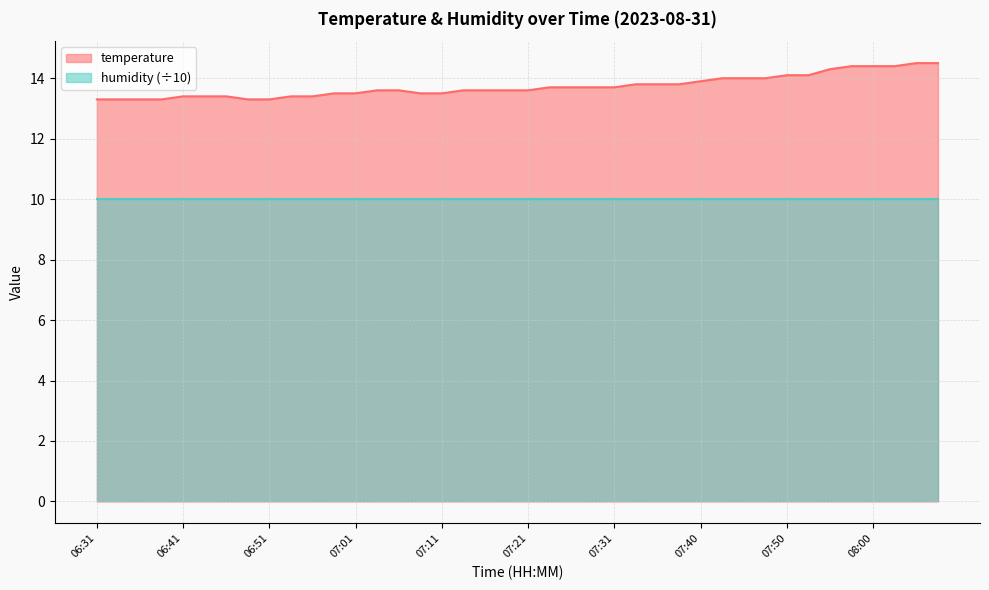

What is the difference between the maximum and second lowest values?

1.2